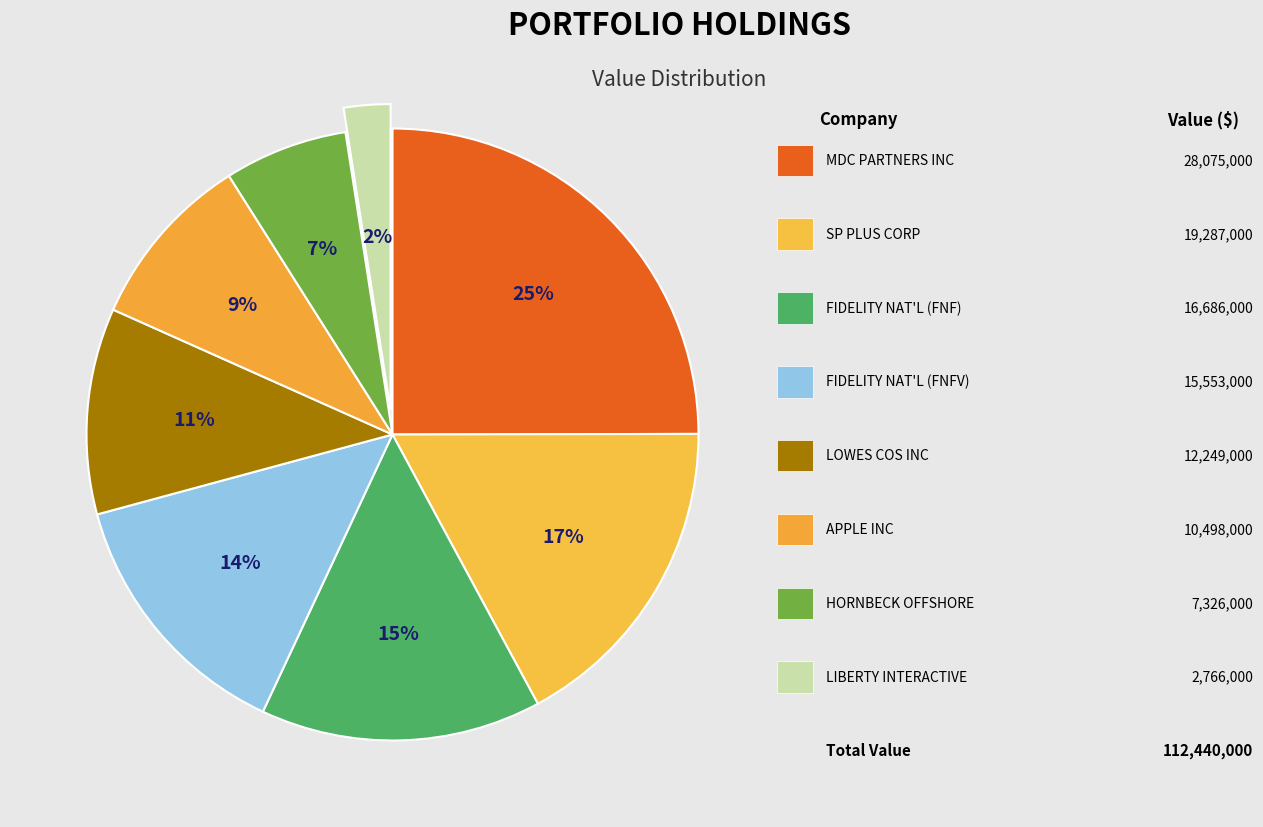

Is there any slice that represents more than half of the pie?

No